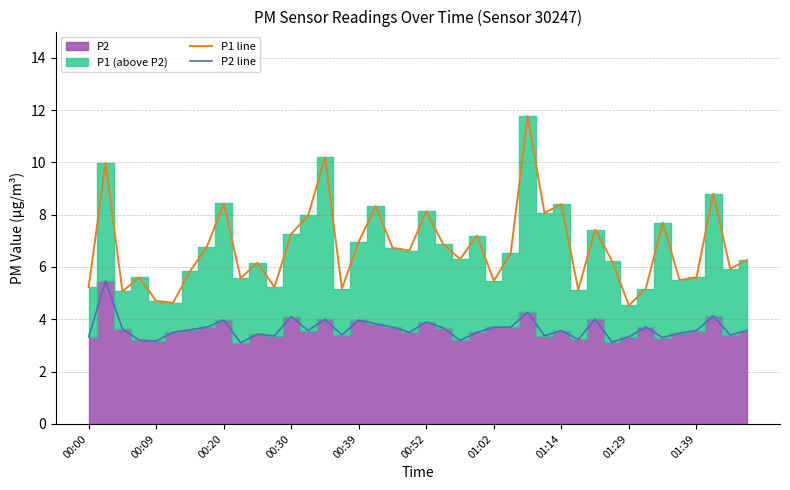

True or false: P1 line and P2 line cross at least once.

False